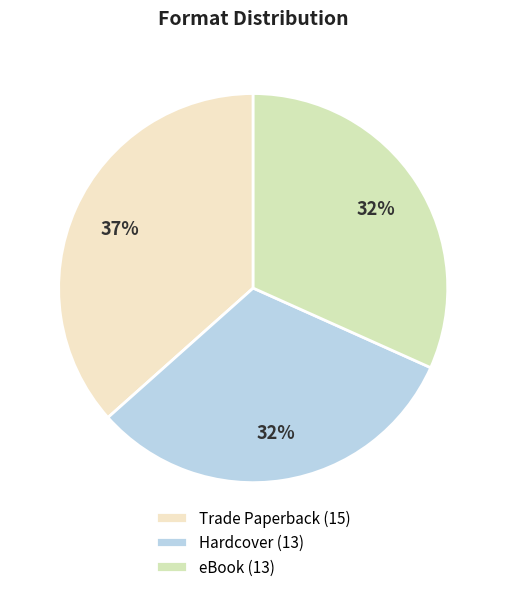

Which category has the biggest portion of the pie?

Trade Paperback